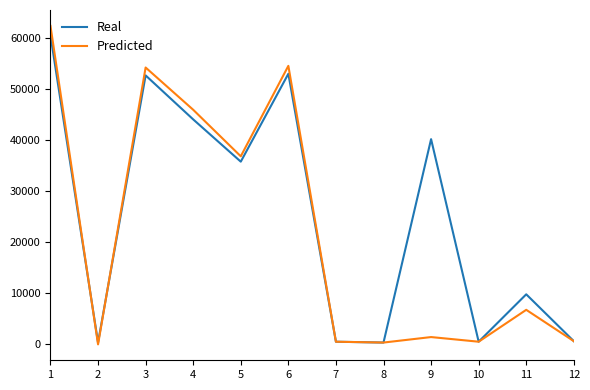

What is the sum of all Real values?

298576.6